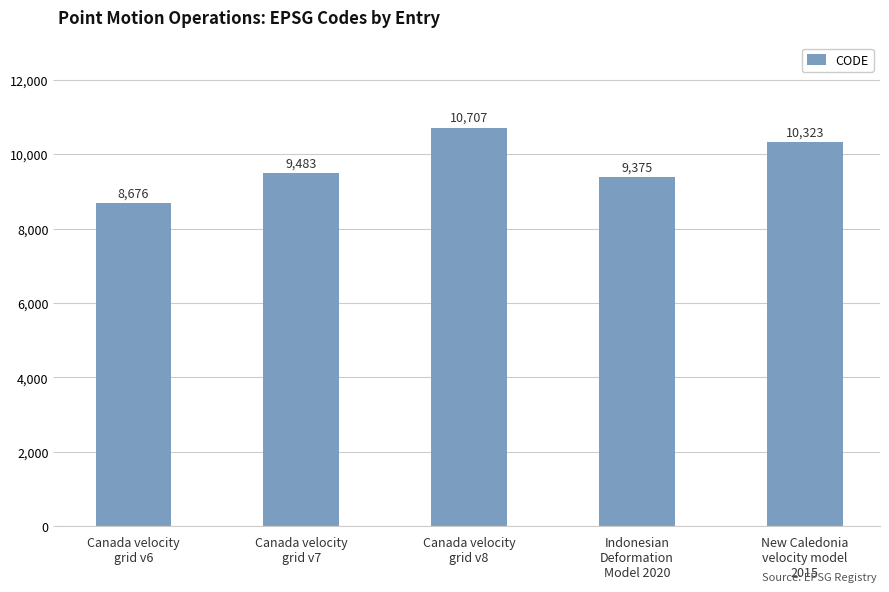

The value at New Caledonia
velocity model
2015 is 10323. True or false?

True